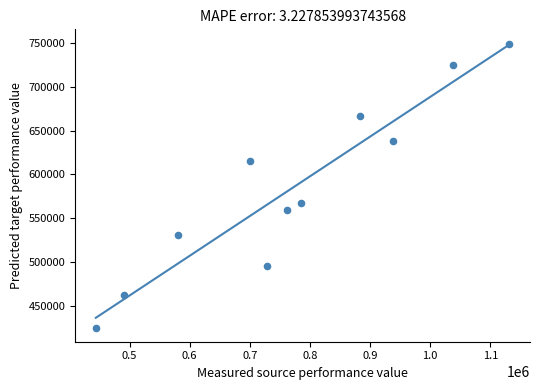

What is the range of X values (max minus min)?

687590